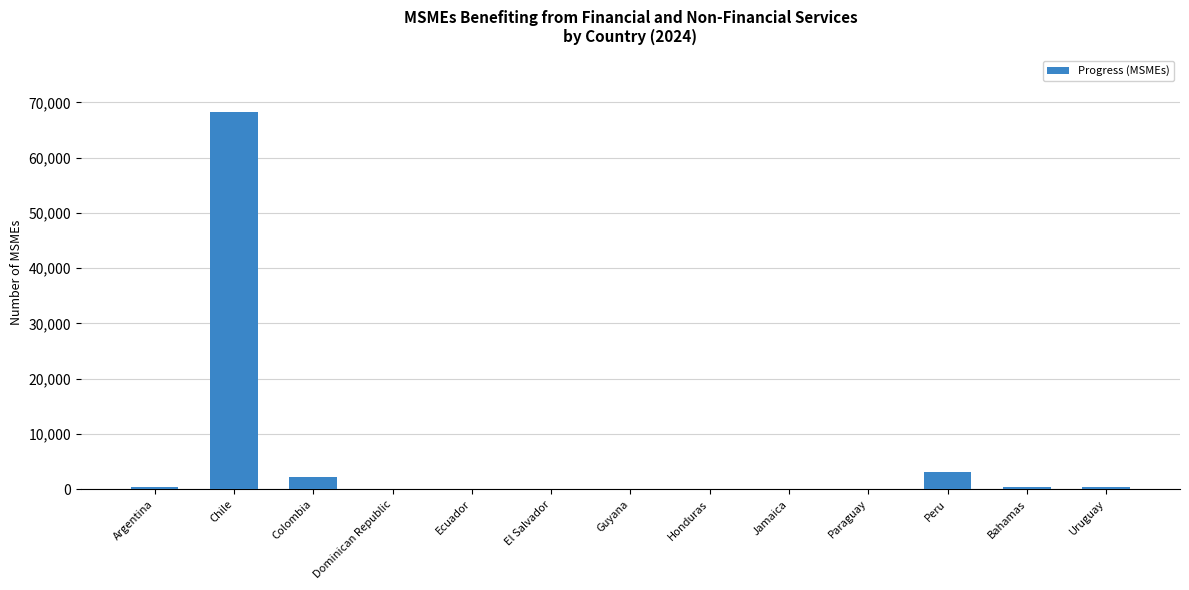

Is it true that the value at Paraguay is 1?

True